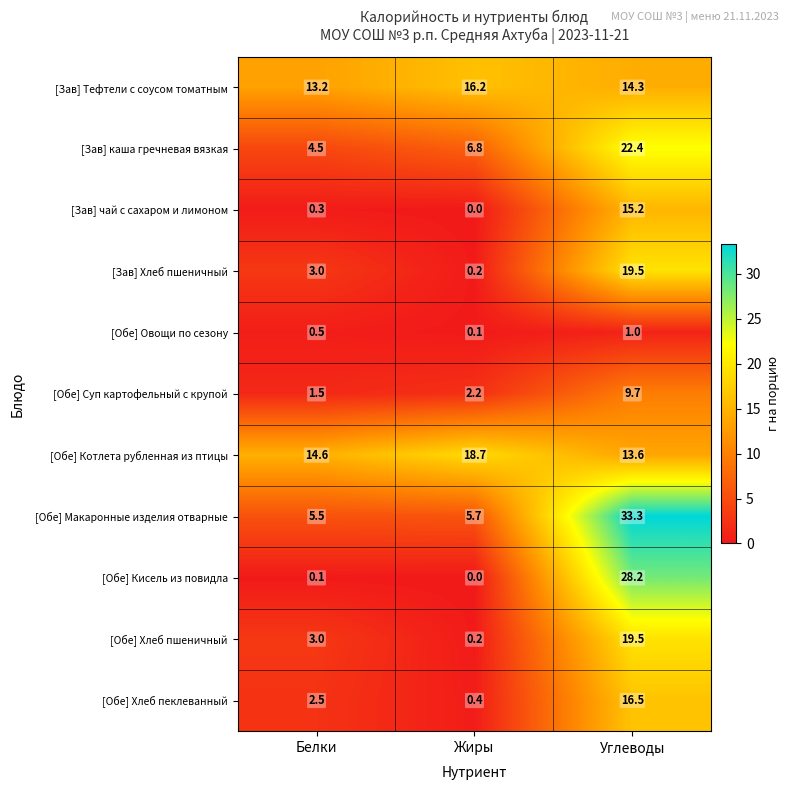

Between Белки and Углеводы, which series saw the biggest shift?

[Обе] Кисель из повидла